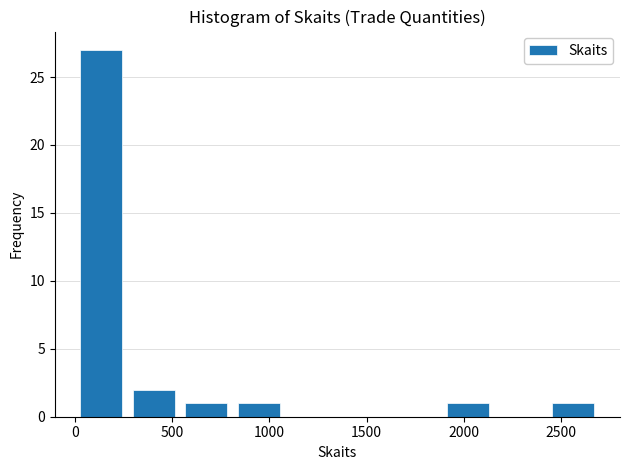

What is the height of the bar covering 800 to 1100 on the x-axis? Neither the bar edges nor the heights are printed on the chart, so give them approximately, as read against the axes.

1